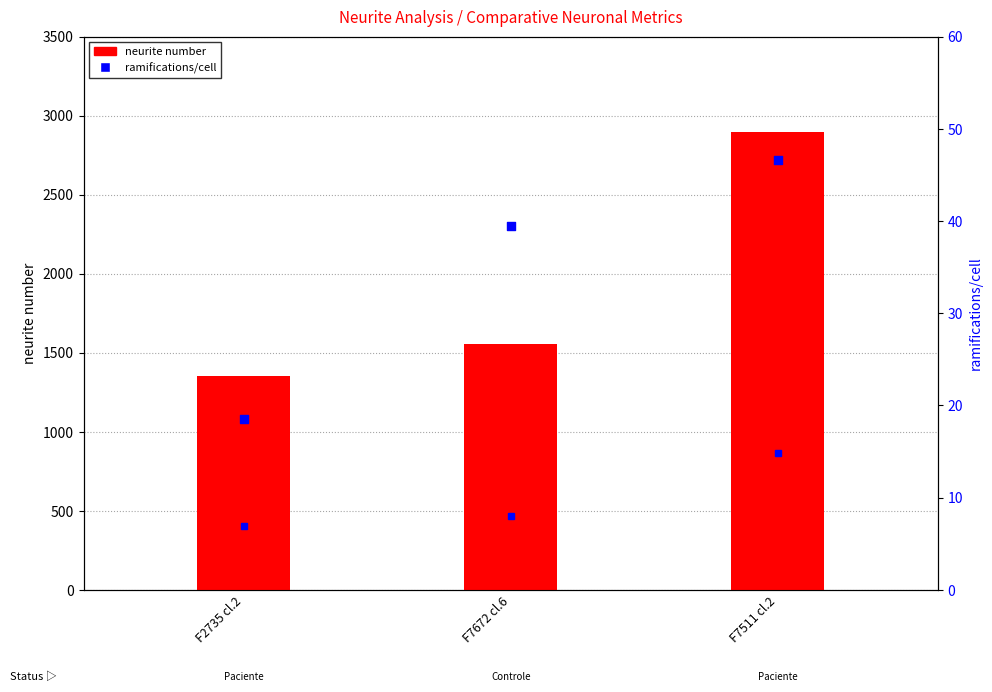

At which category is the sum across all series the highest?

F7511 cl.2